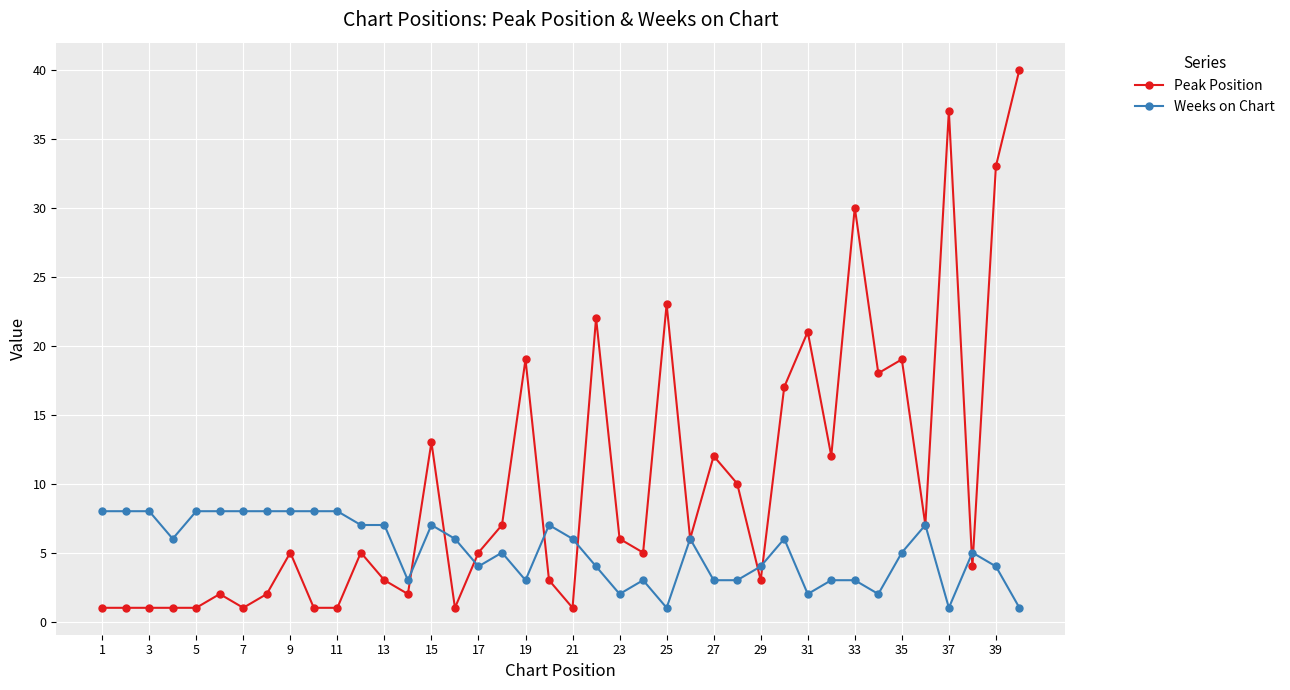

What is the value of the Weeks on Chart point at the 31st from the left?

2